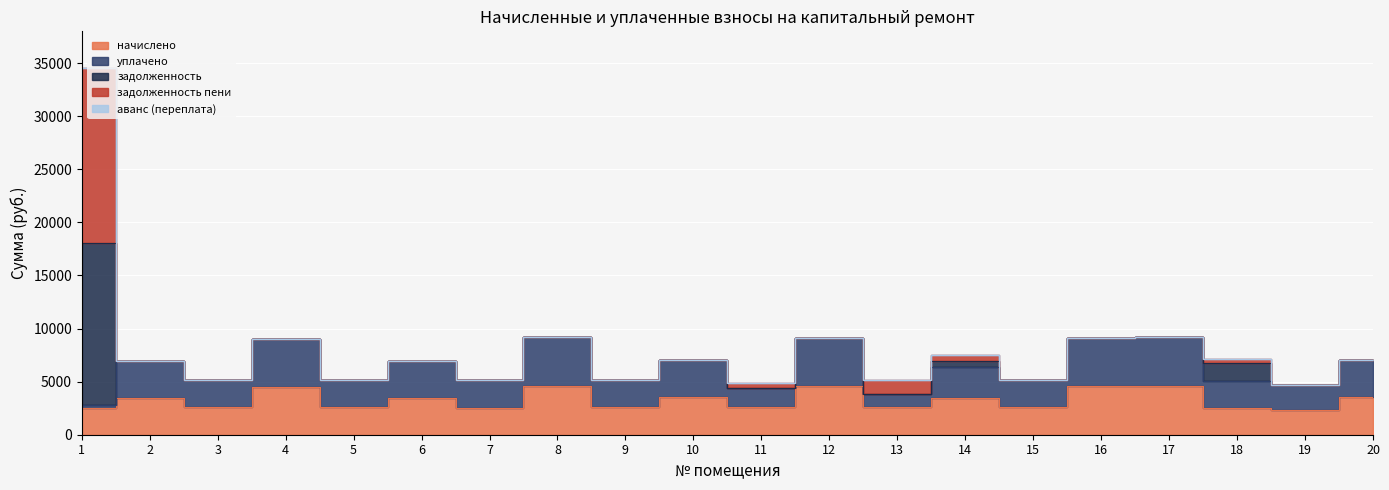

Is the value of уплачено at 15 greater than the value of задолженность пени at 19?

Yes